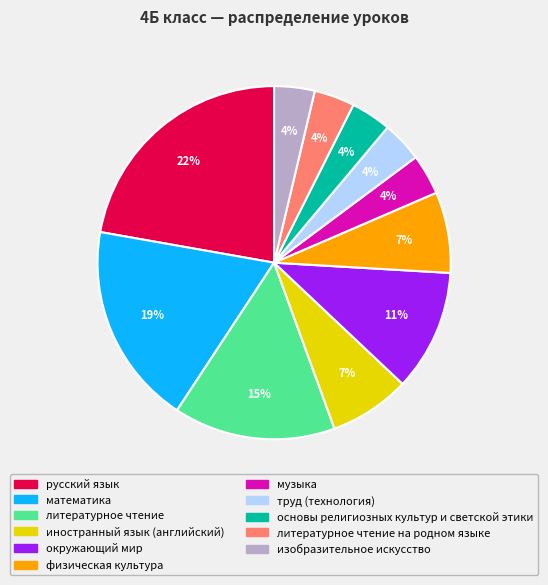

How many slices are in this pie chart?

11